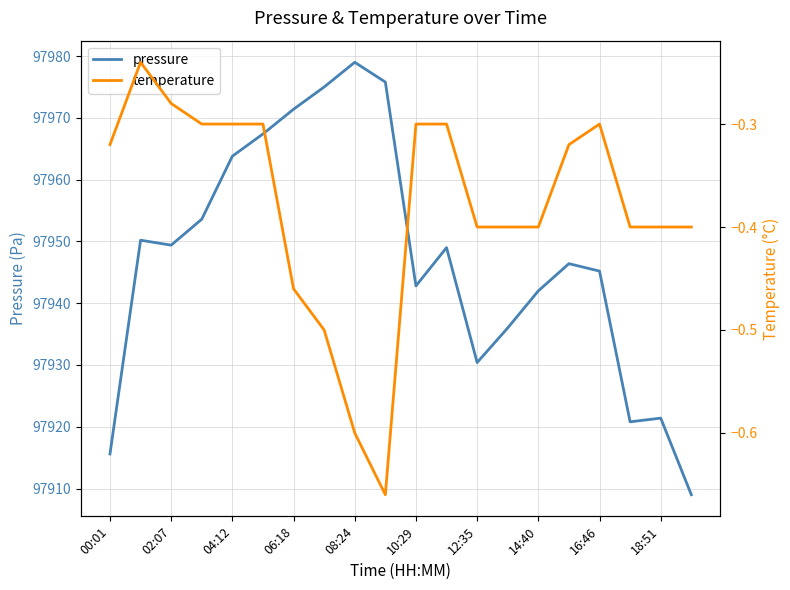

What is the highest value of the pressure series?

97979.0